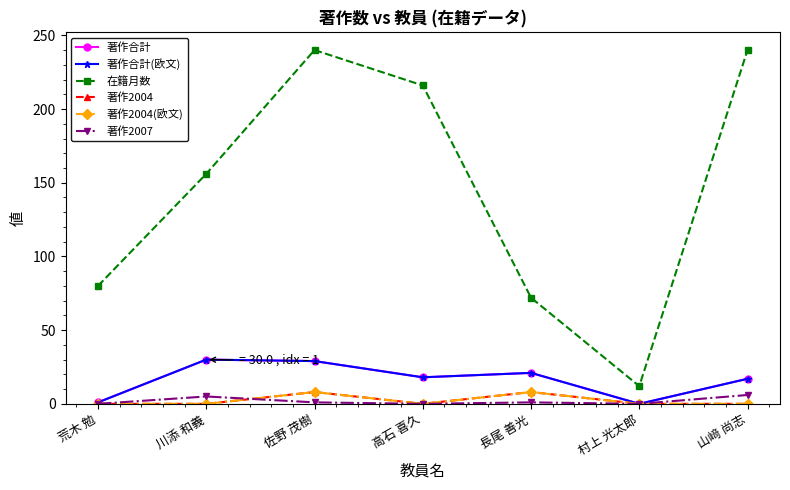

What are all the series names shown in the legend?

著作合計, 著作合計(欧文), 在籍月数, 著作2004, 著作2004(欧文), 著作2007